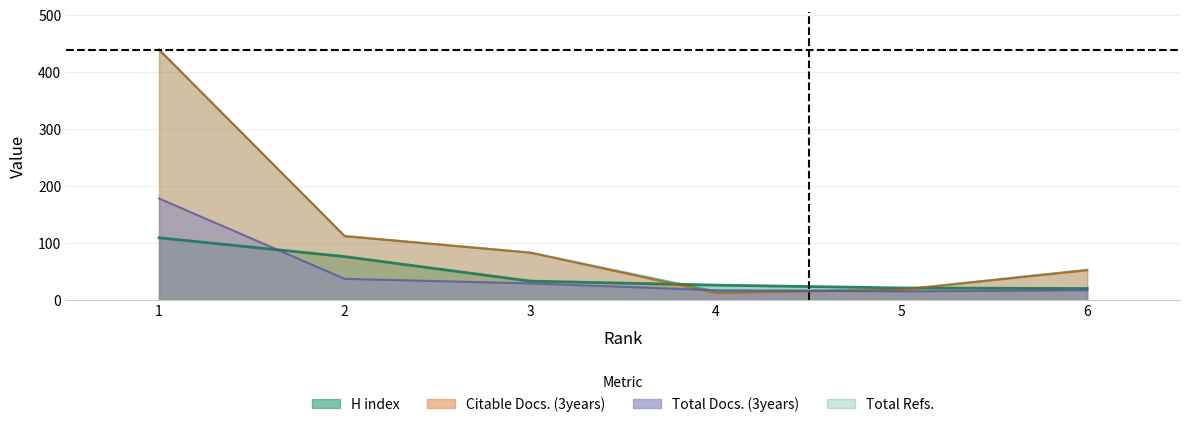

What is the difference between the second highest and minimum values in the H index series?

56